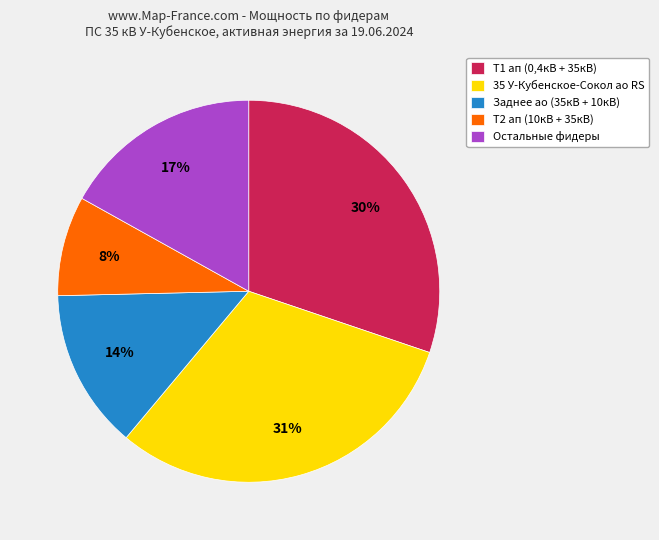

Does 35 У-Кубенское-Сокол ао RS account for over 50% of the chart?

No